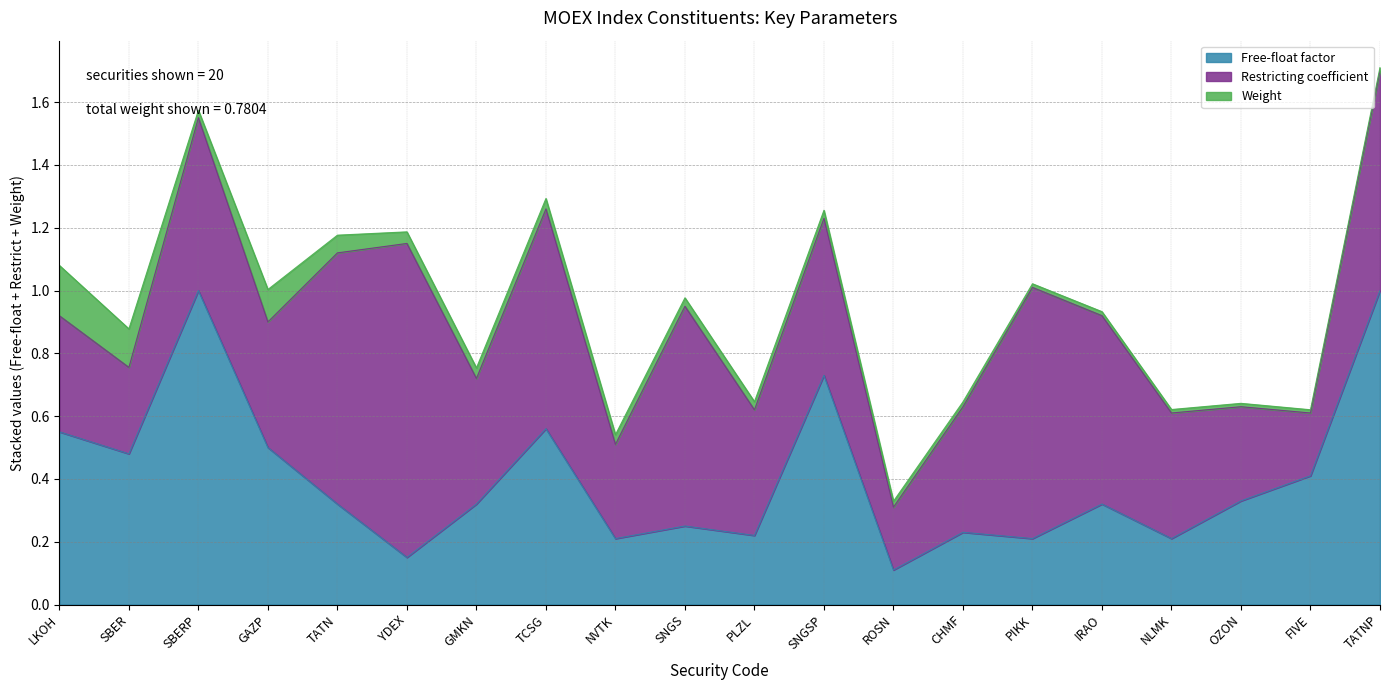

True or false: Weight and Restricting coefficient intersect in this chart.

False